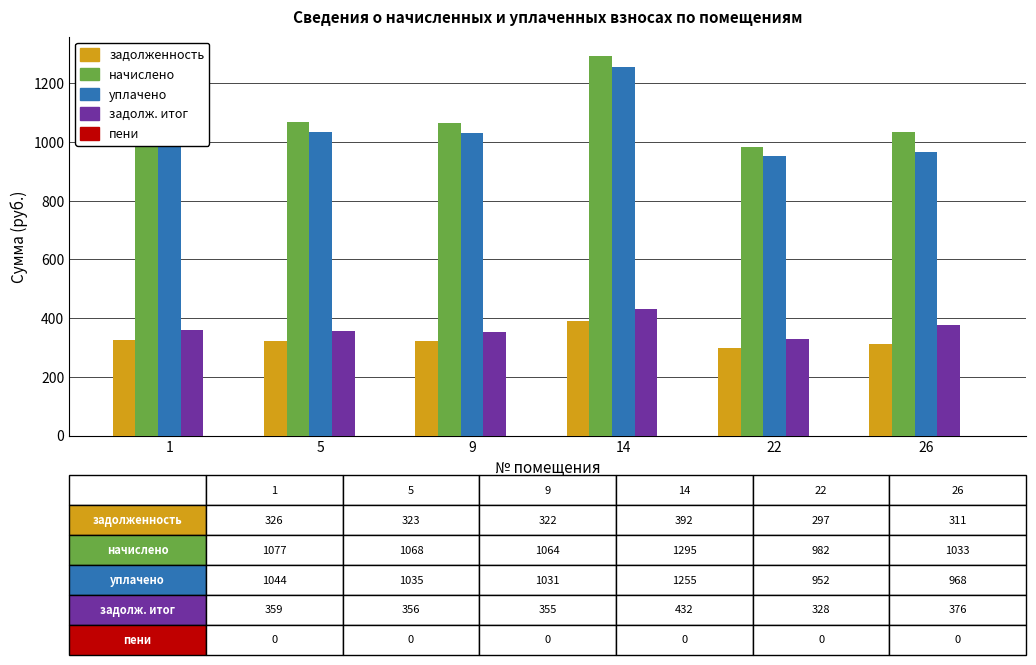

What is the spread (max minus min) of values at 5?

745.0